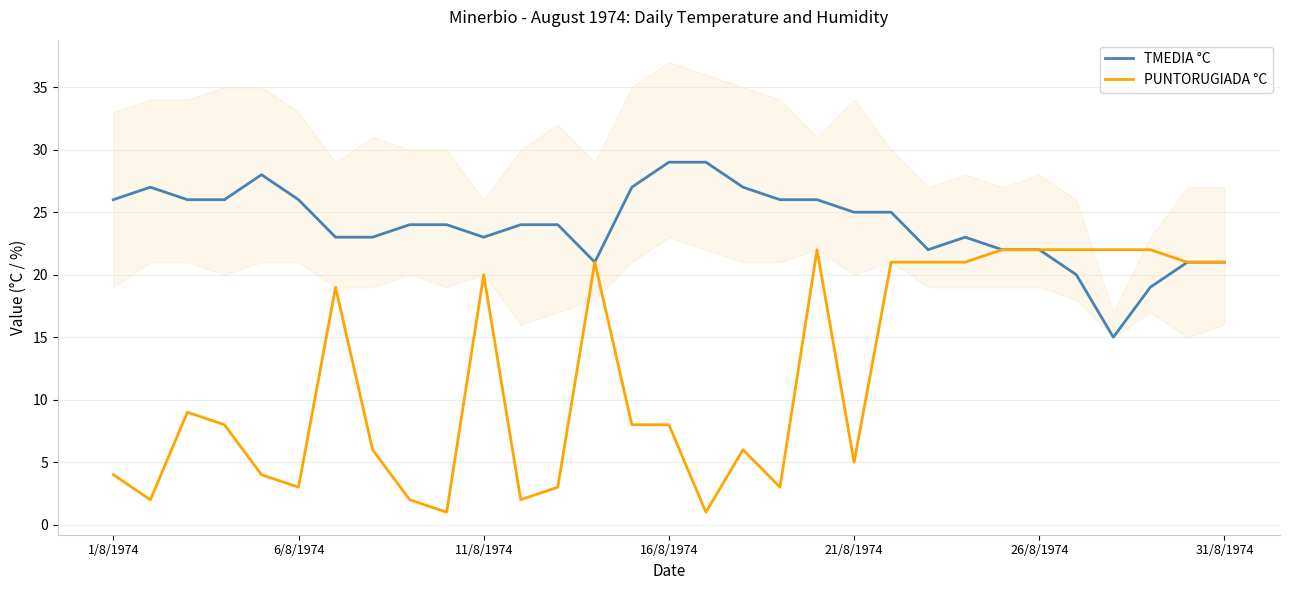

Is it true that PUNTORUGIADA °C equals 12 at 16/8/1974?

False